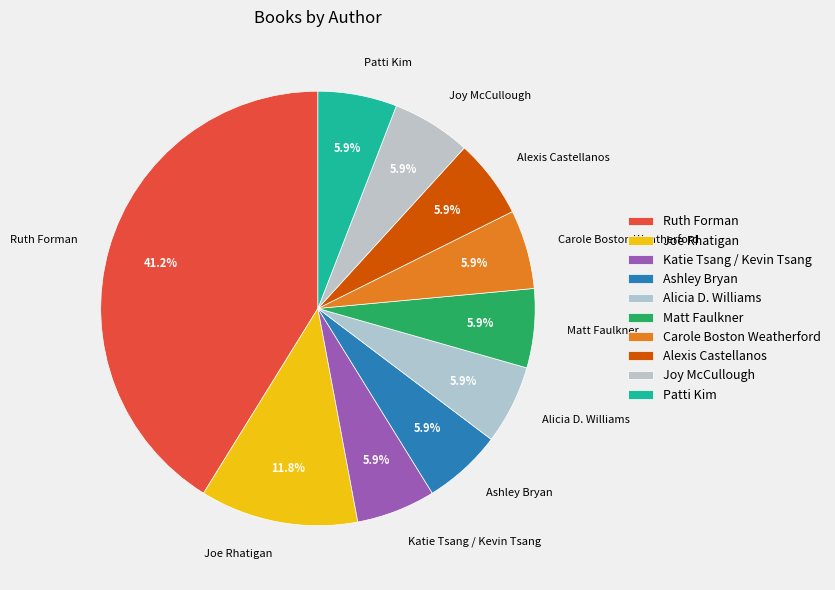

To the nearest percent, what is the average slice percentage?

10%